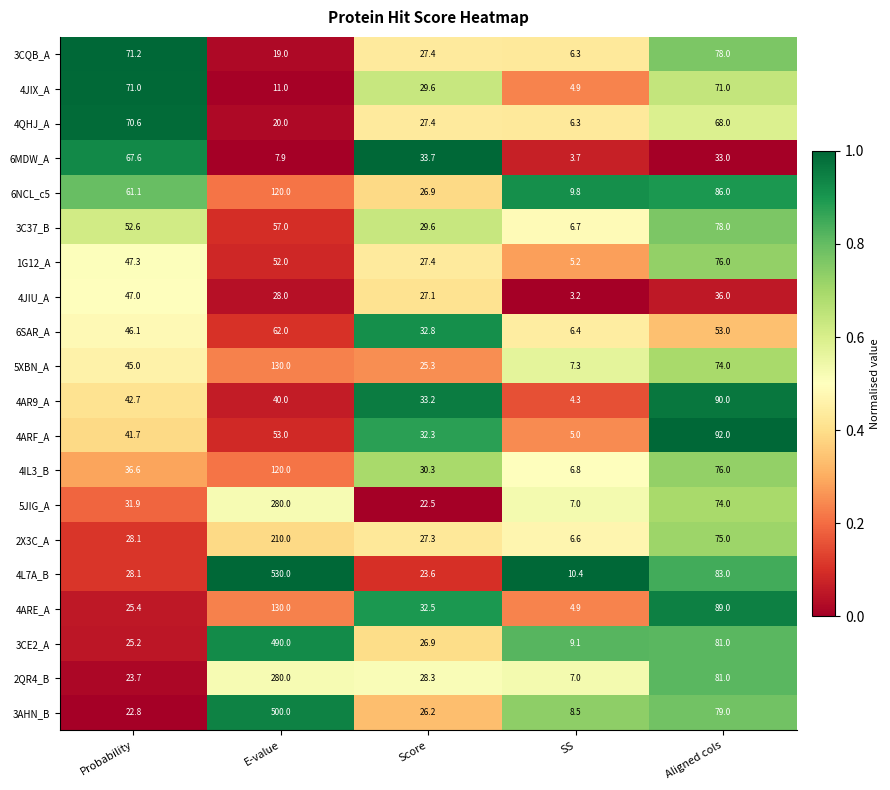

What is the difference between the 5XBN_A values at Probability and Aligned cols?

29.0